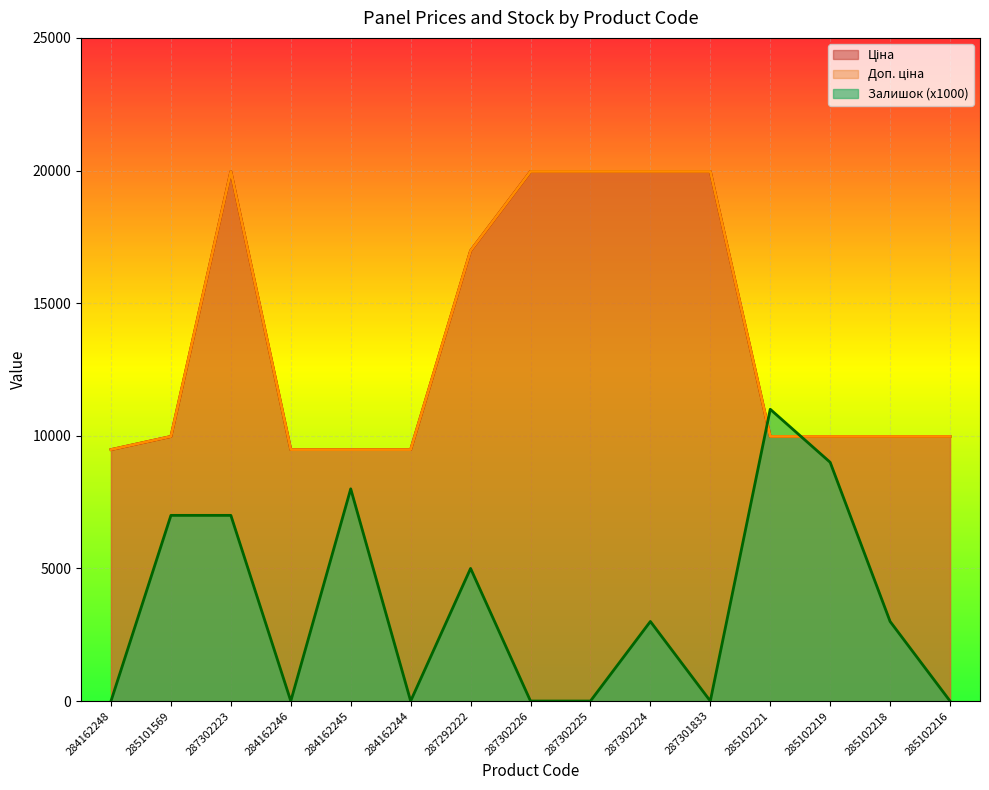

What is the label of the 3rd point from the right?

285102219